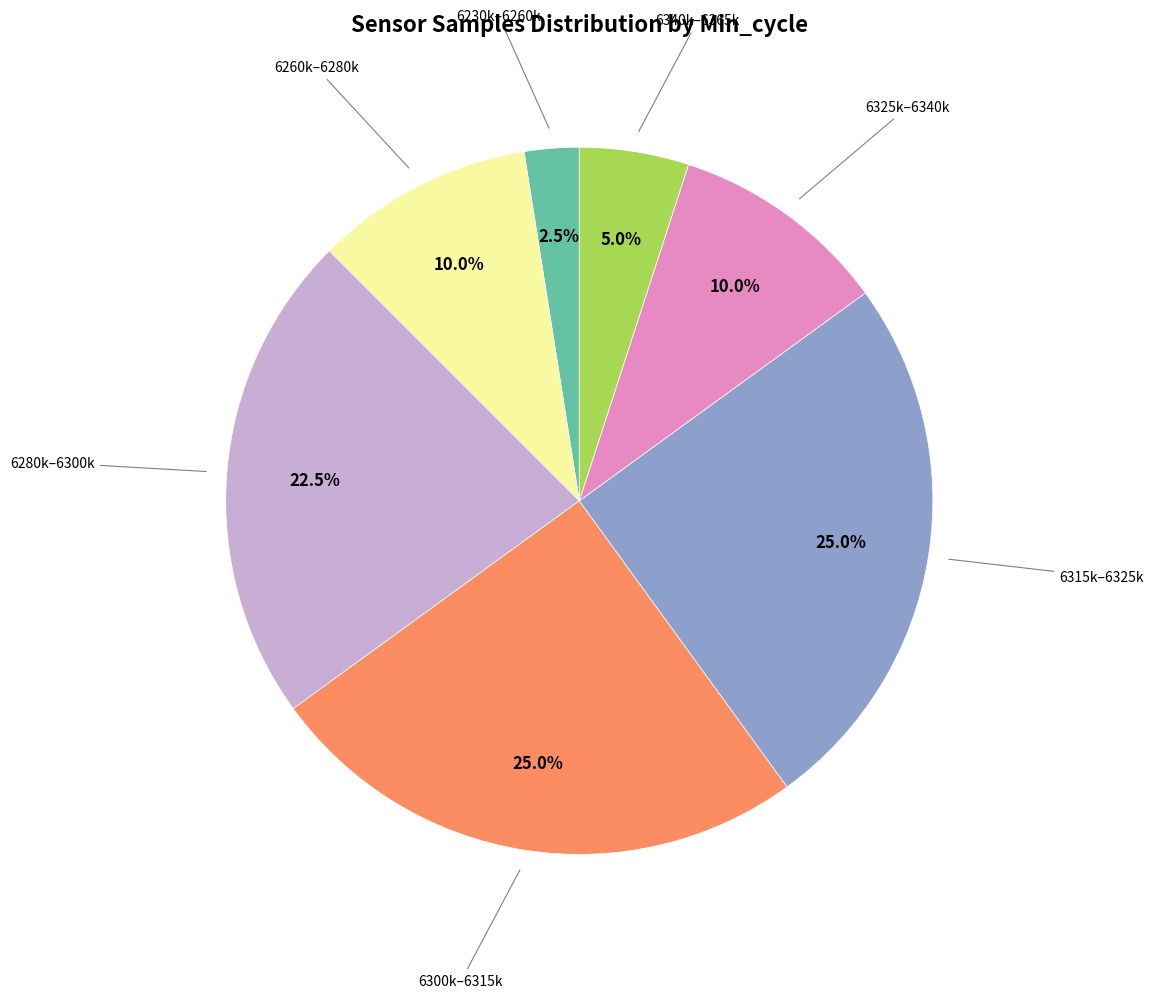

Is there a majority slice in this chart?

No